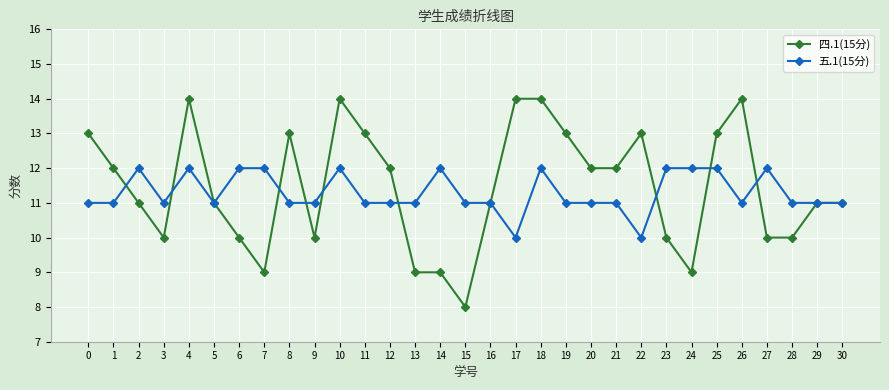

What is the value of the 四.1(15分) point at the 26th from the left?

13